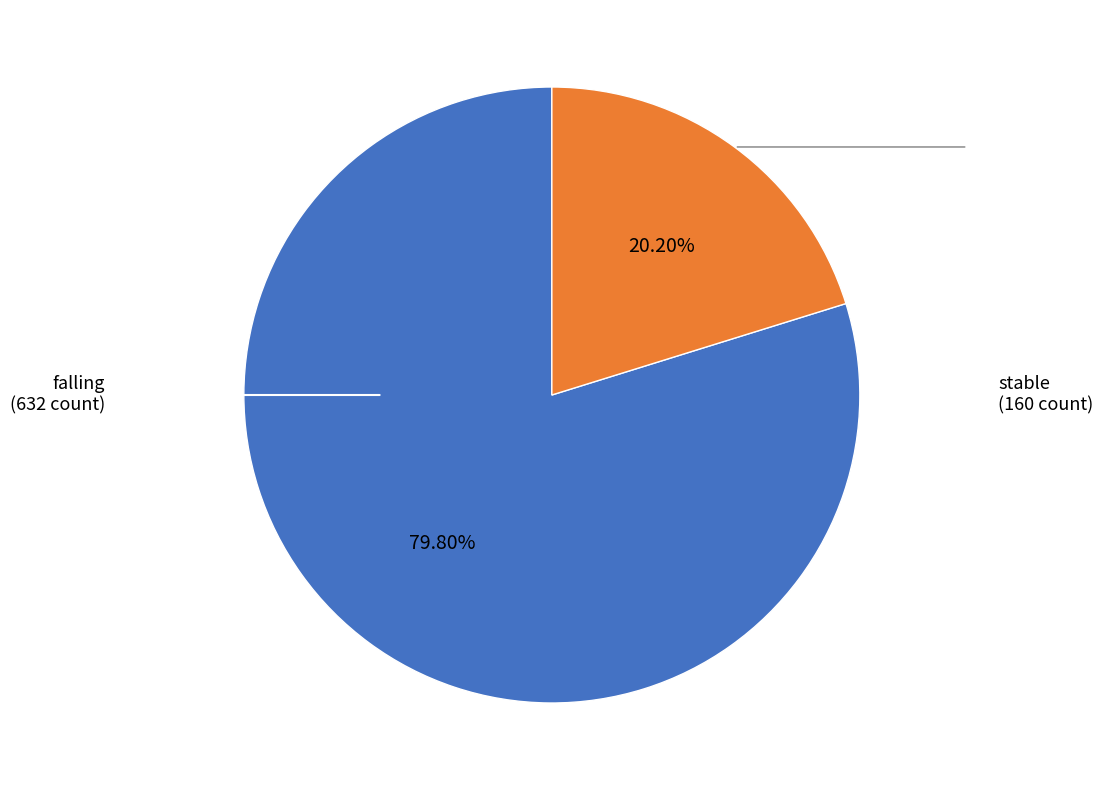

Does any single category account for the majority?

Yes